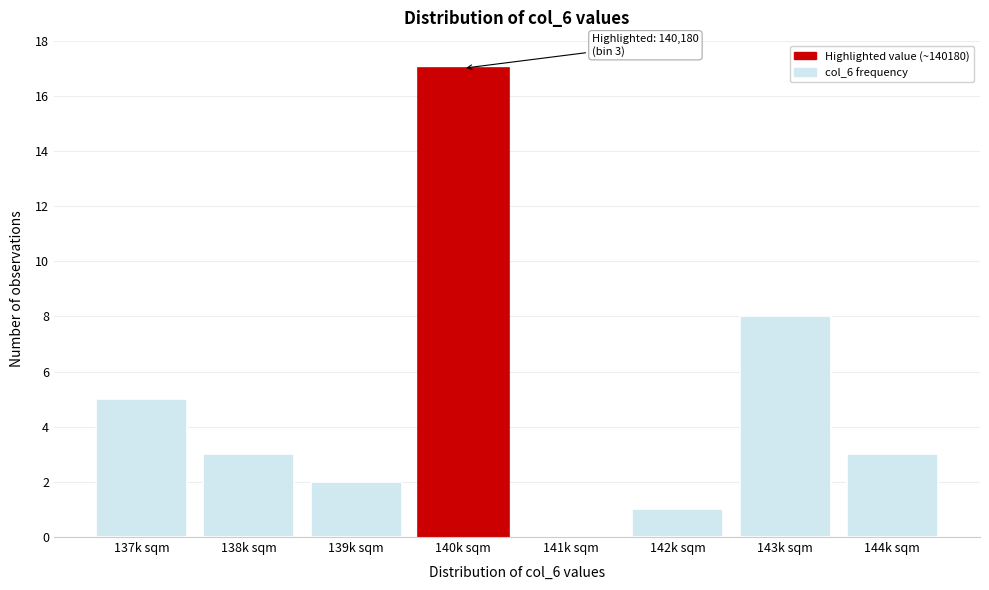

Reading right to left, list all the values displayed in this chart.

144k sqm=3	143k sqm=8	142k sqm=1	141k sqm=0	140k sqm=17	139k sqm=2	138k sqm=3	137k sqm=5